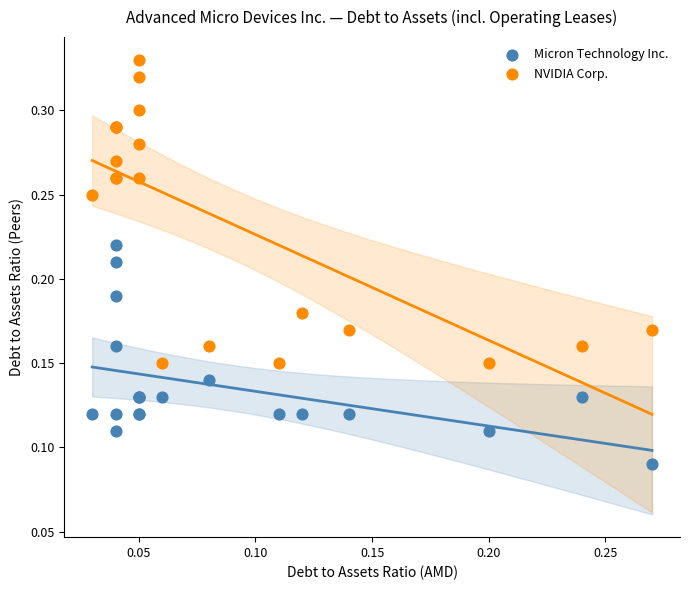

Which series contains the lowest Y value?

Micron Technology Inc.